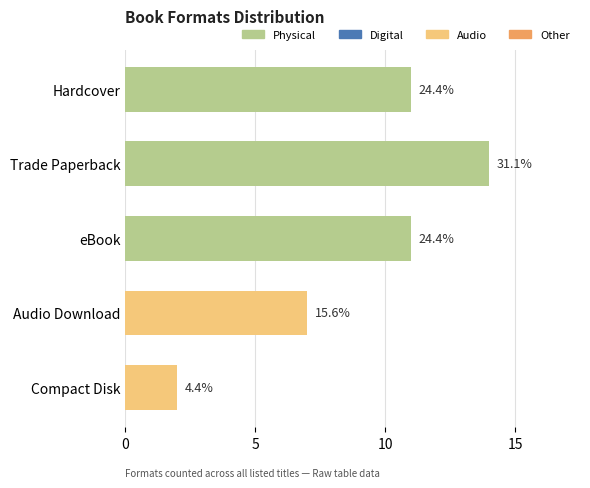

How many bars are there in total?

5